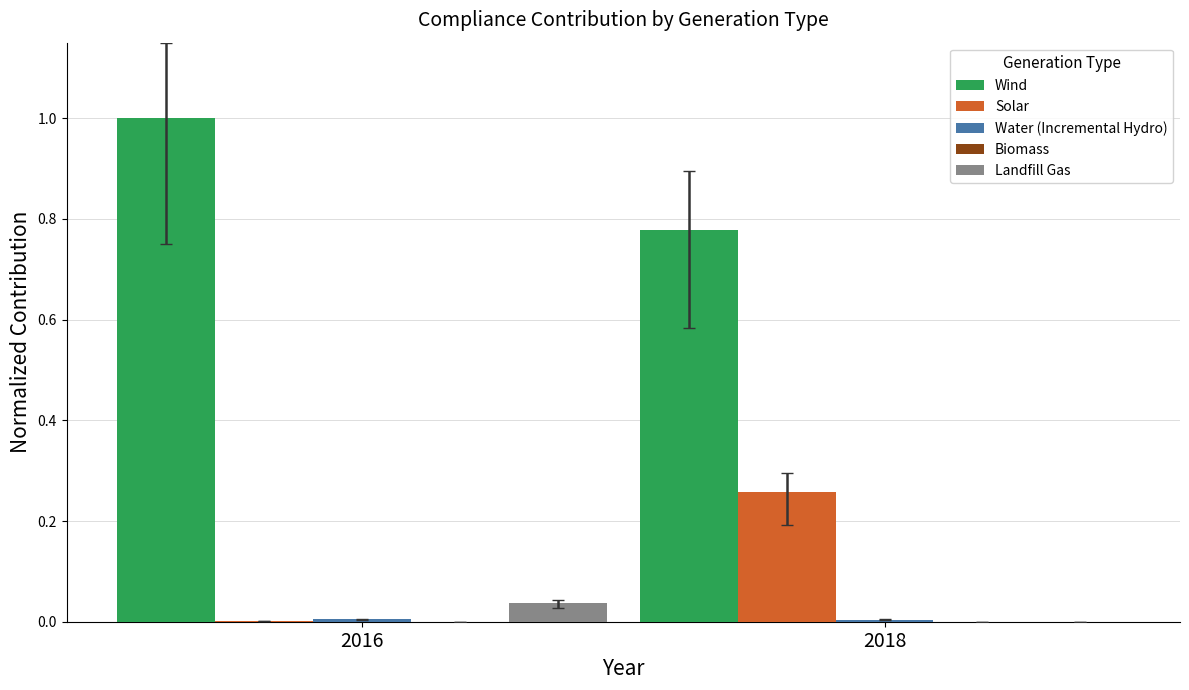

At which category does the chart reach its peak across all series?

2016